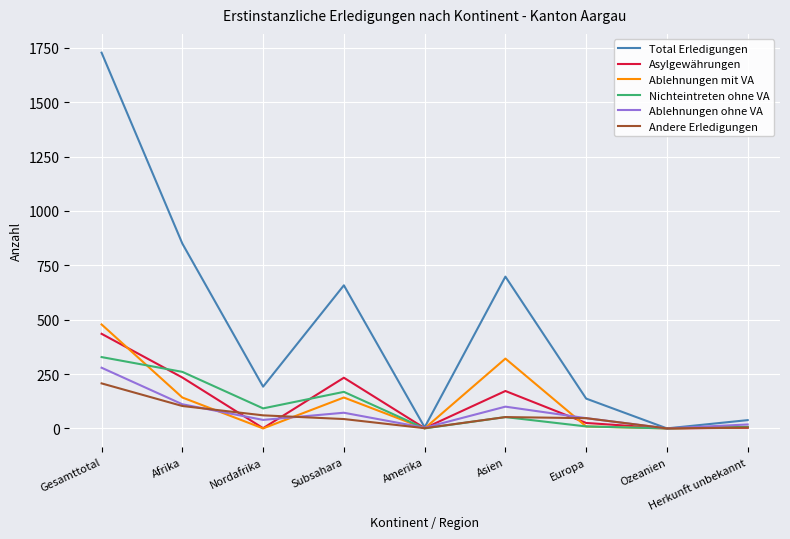

What is the maximum value shown in the chart?

1728